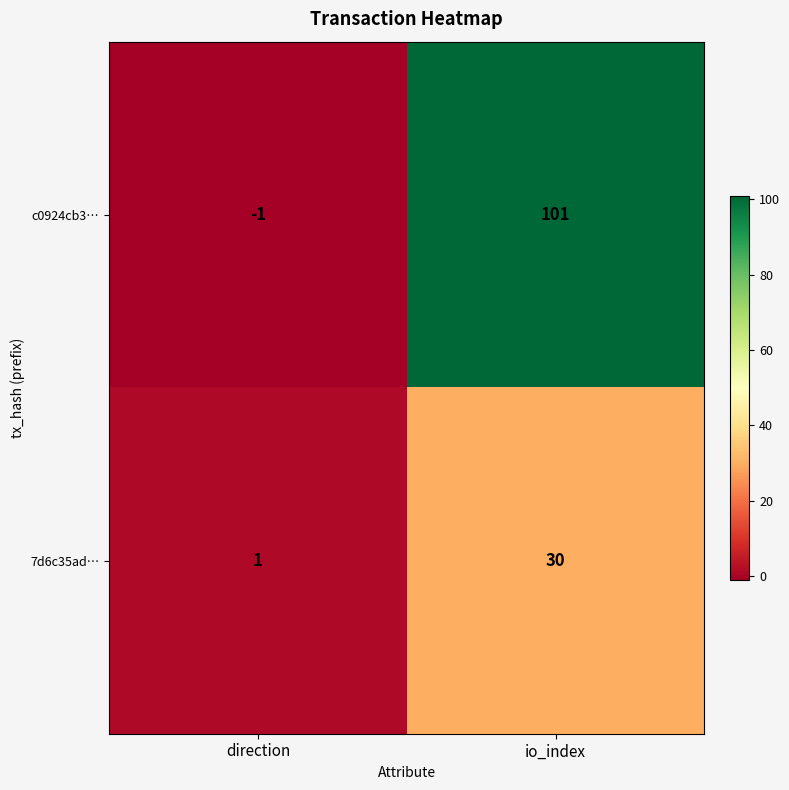

What is the average value of the 7d6c35ad… series?

16